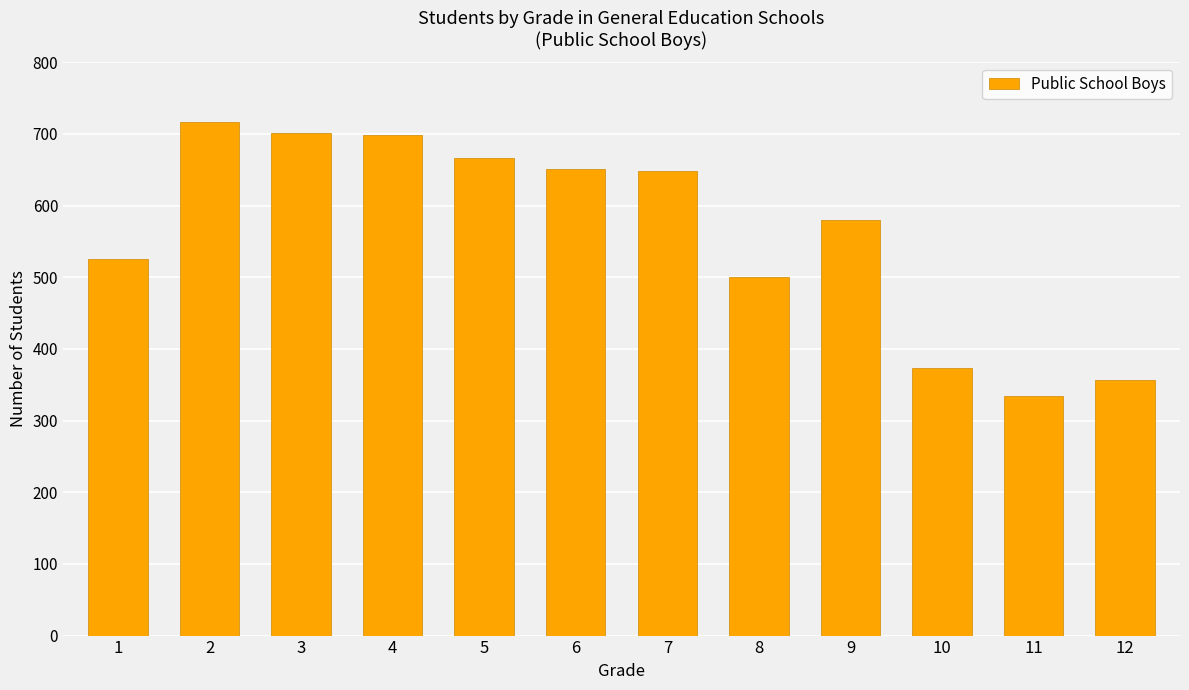

What is the change in value from 4 to 11?

-364